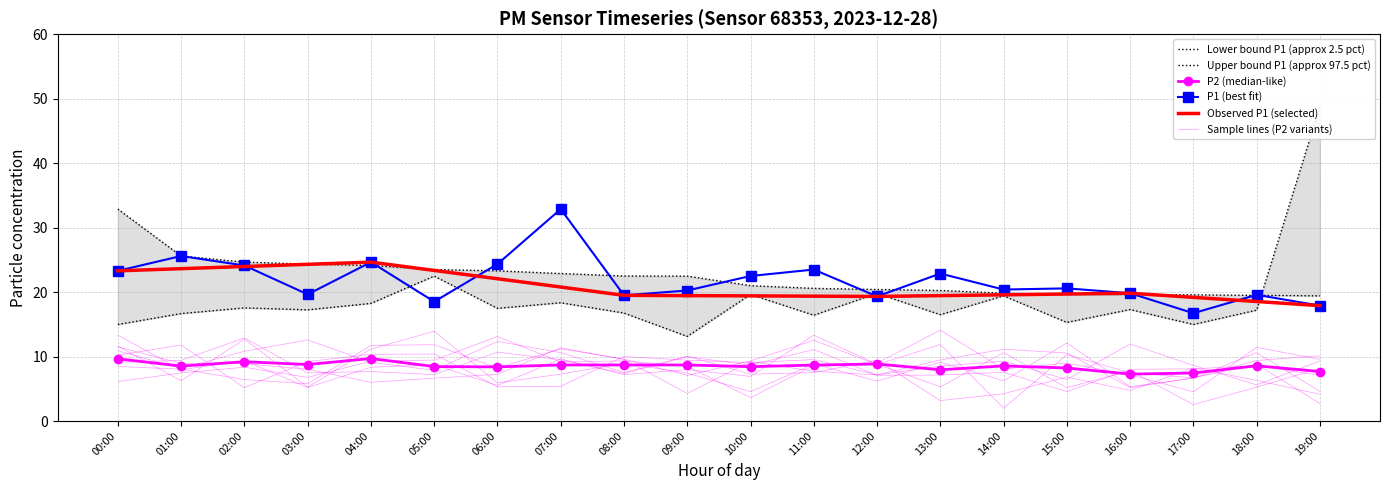

At which label is P2 closest to 8?

13:00